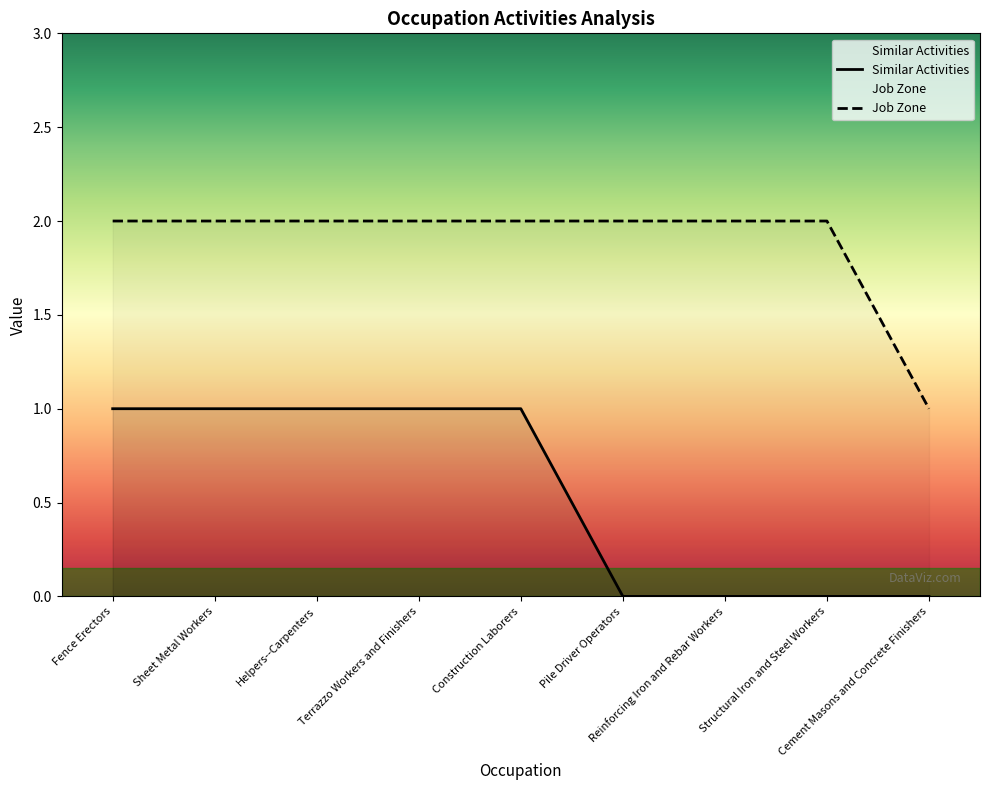

Is the value of Job Zone at Cement Masons and Concrete Finishers greater than the value of Similar Activities at Construction Laborers?

No